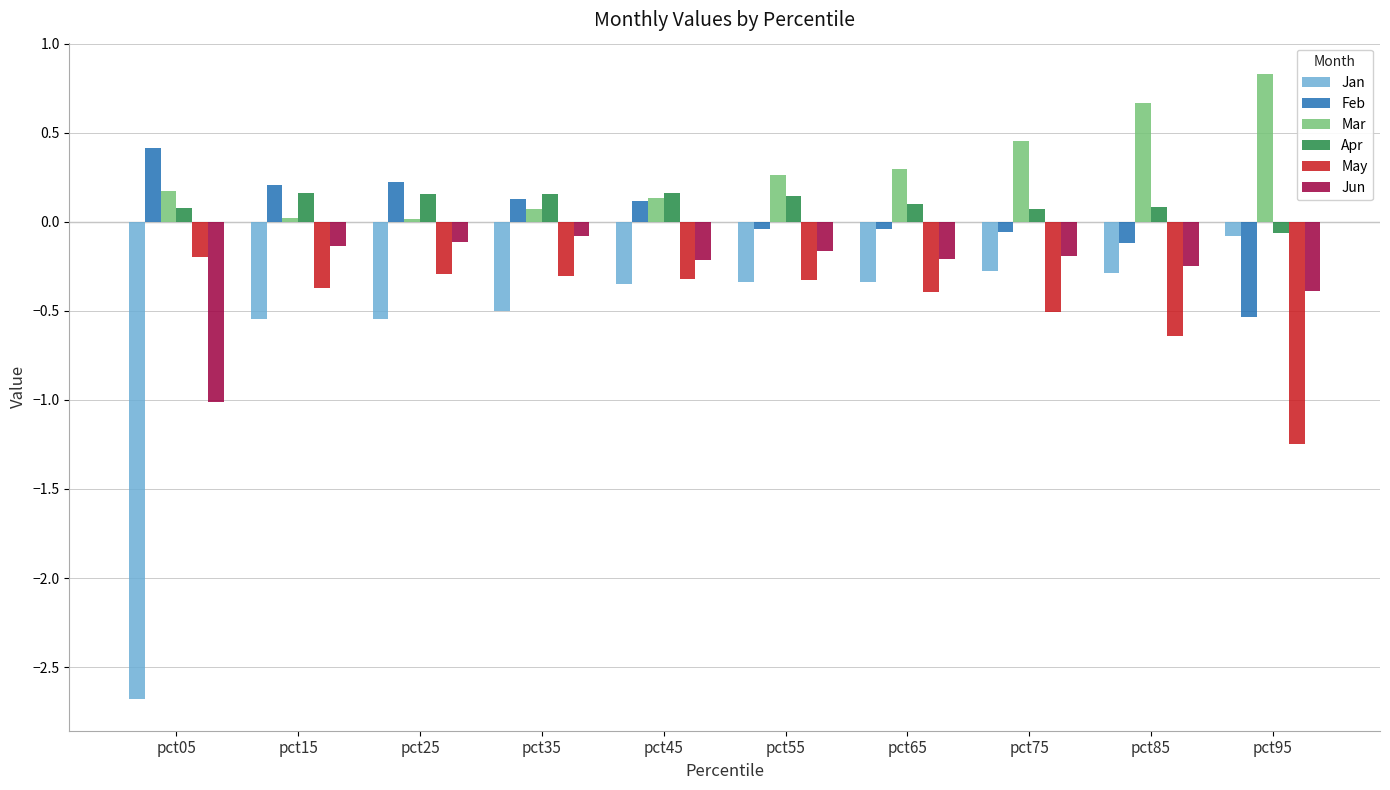

The value of Jun at pct45 is -0.2. True or false?

True